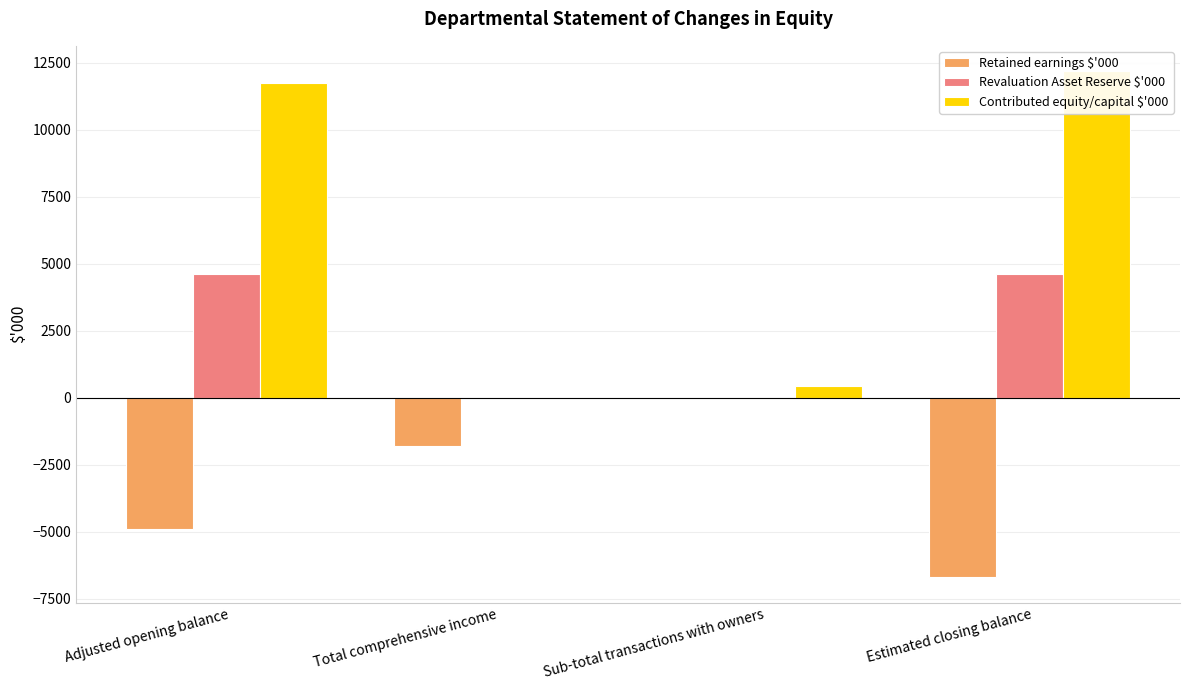

How many data points in Retained earnings $'000 are less than -1808?

2